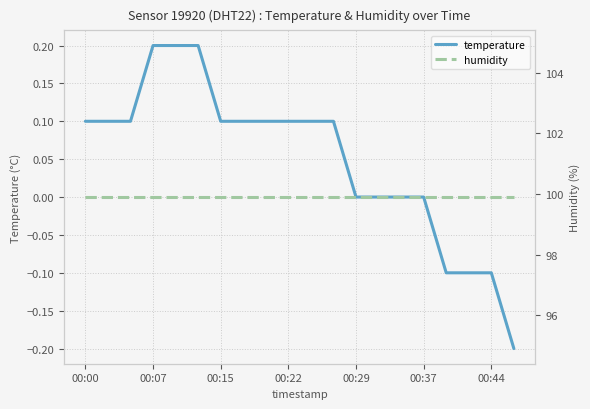

Is it true that temperature equals 0.2 at 00:37?

False